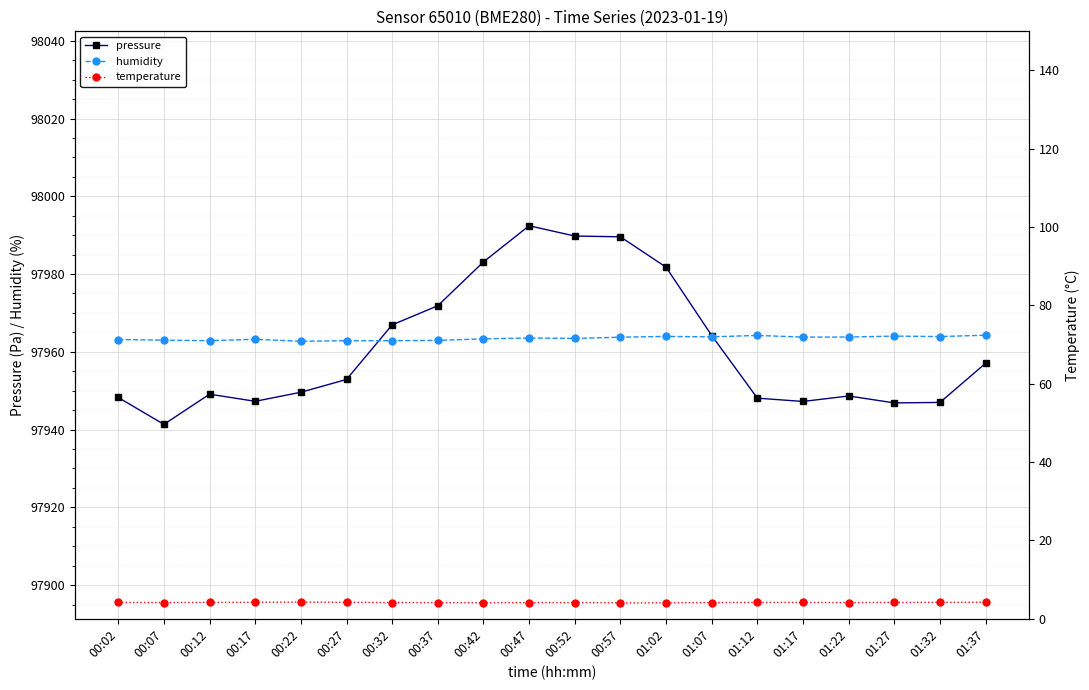

Count the number of data series in this chart.

3